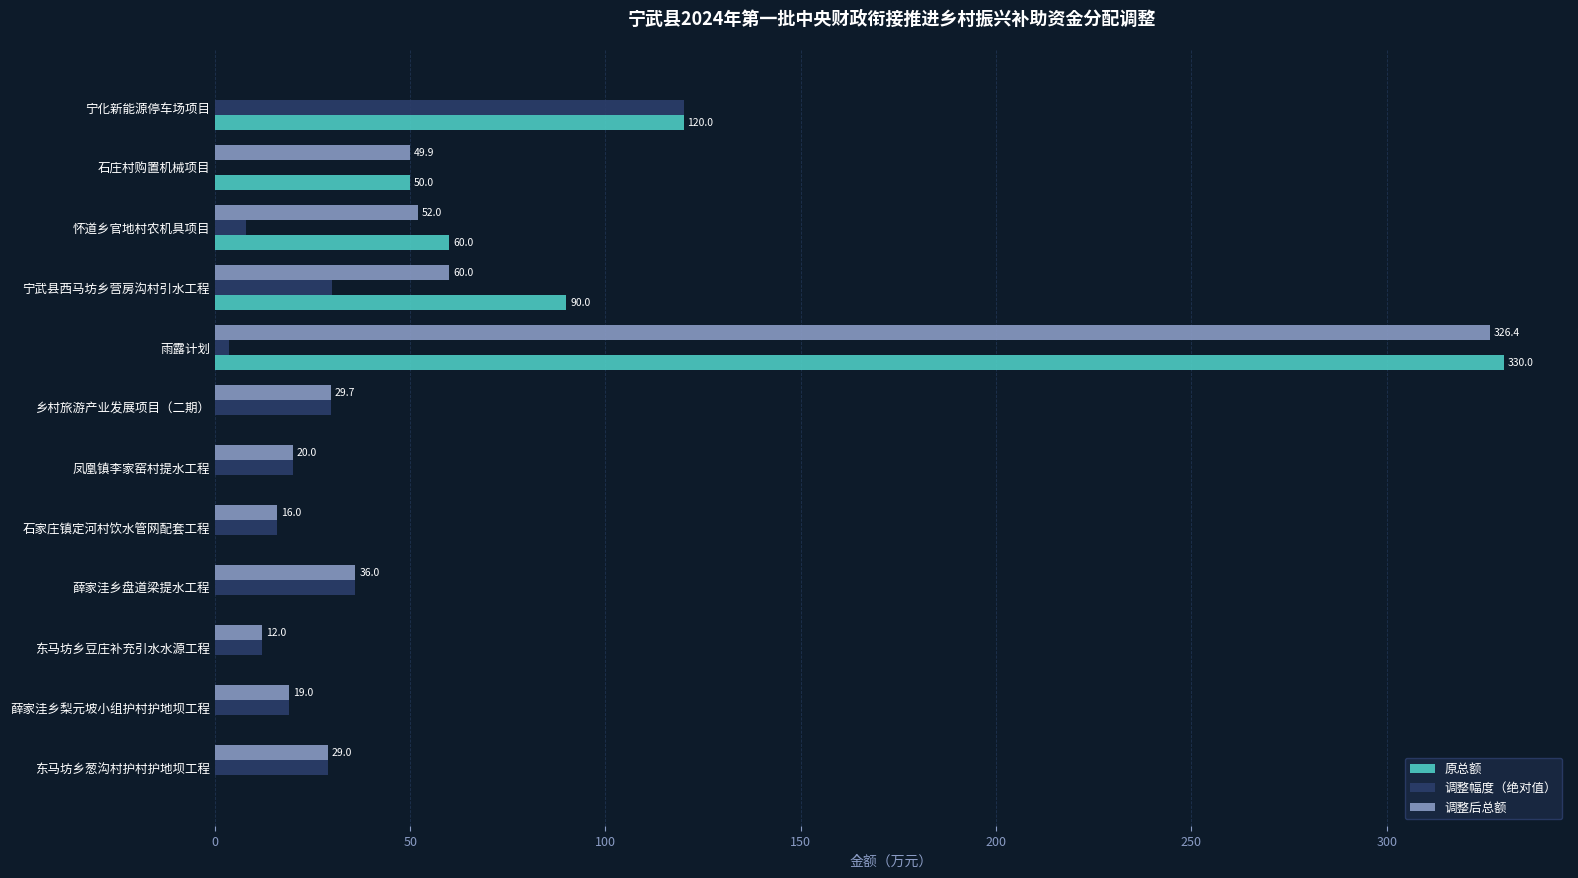

The value of 原总额 at 薛家洼乡盘道梁提水工程 is -162.2. True or false?

False